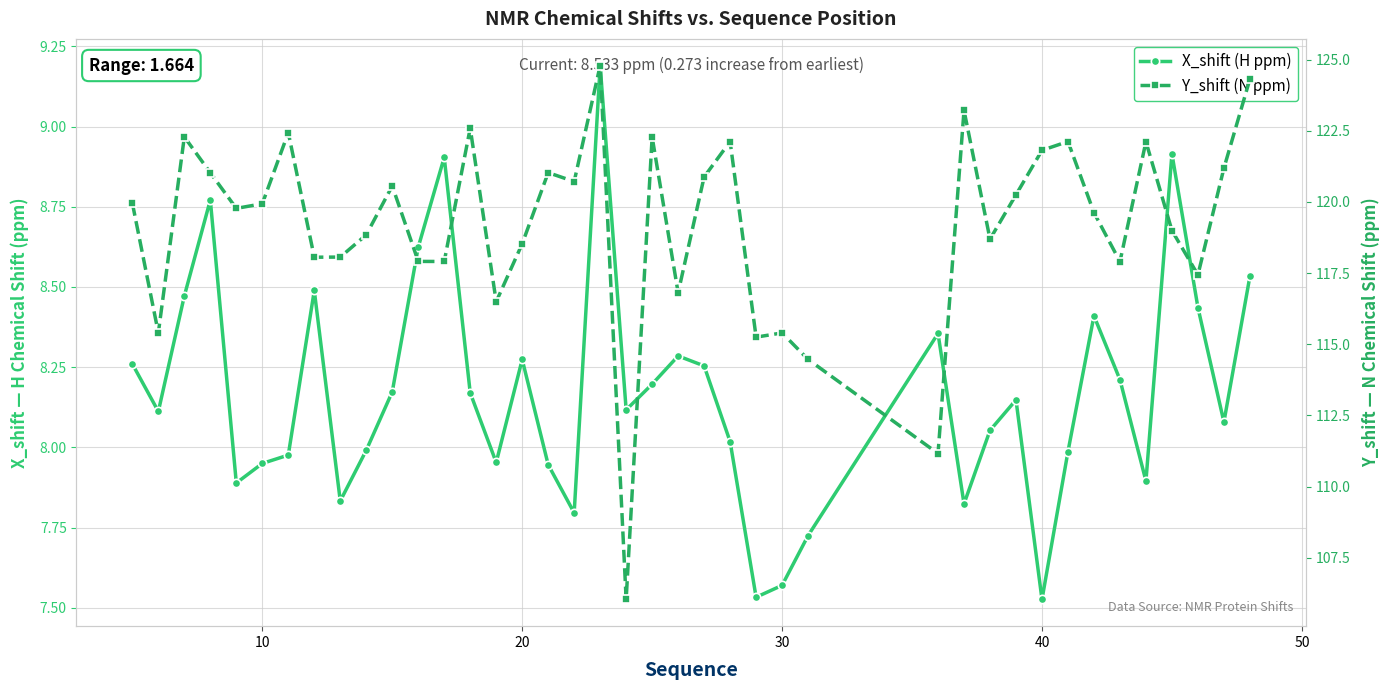

True or false: Y_shift (N ppm) and X_shift (H ppm) cross at least once.

False